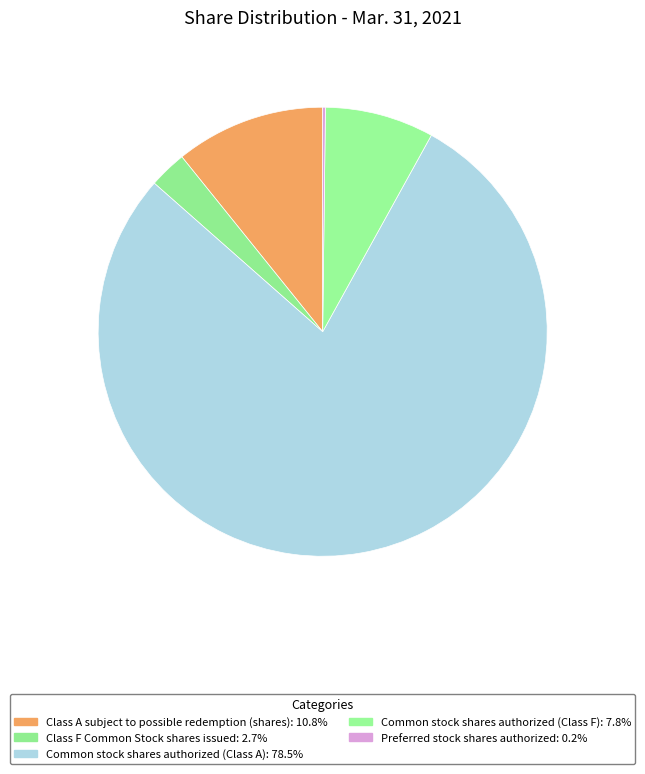

Is Class A subject to possible redemption (shares) the majority of the pie?

No